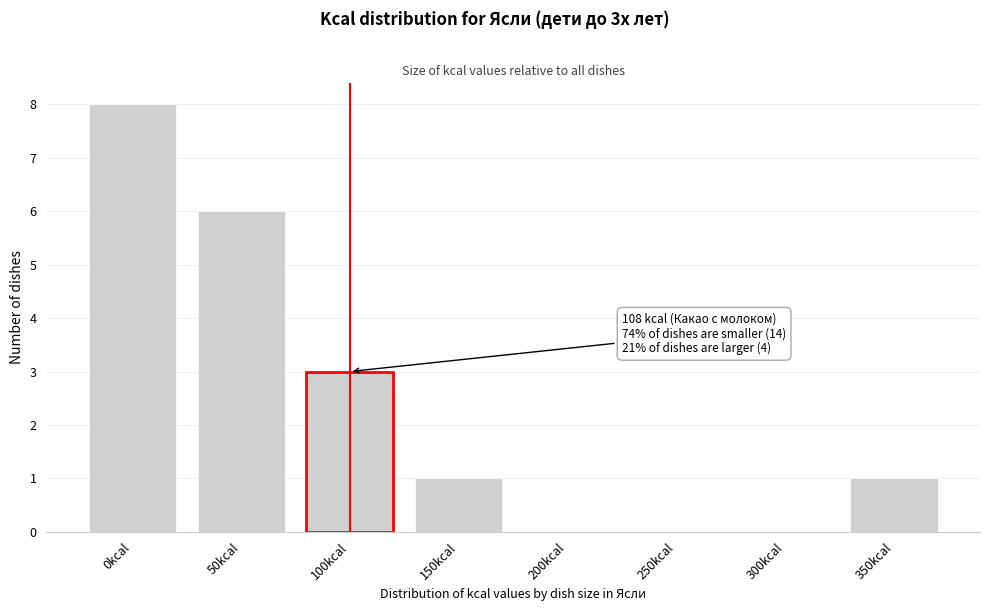

Reading left to right, transcribe all the data shown in this chart.

0kcal=8	50kcal=6	100kcal=3	150kcal=1	200kcal=0	250kcal=0	300kcal=0	350kcal=1